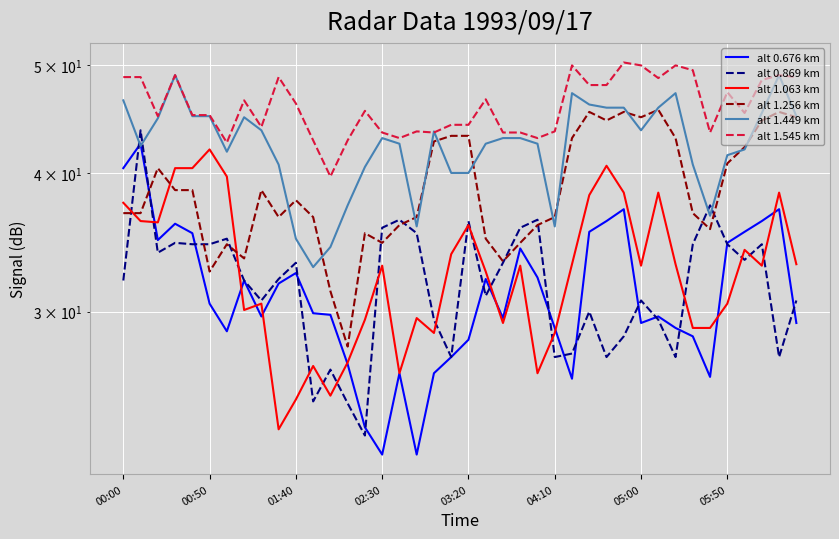

Where does the alt 0.676 km series first go above 29?

00:00